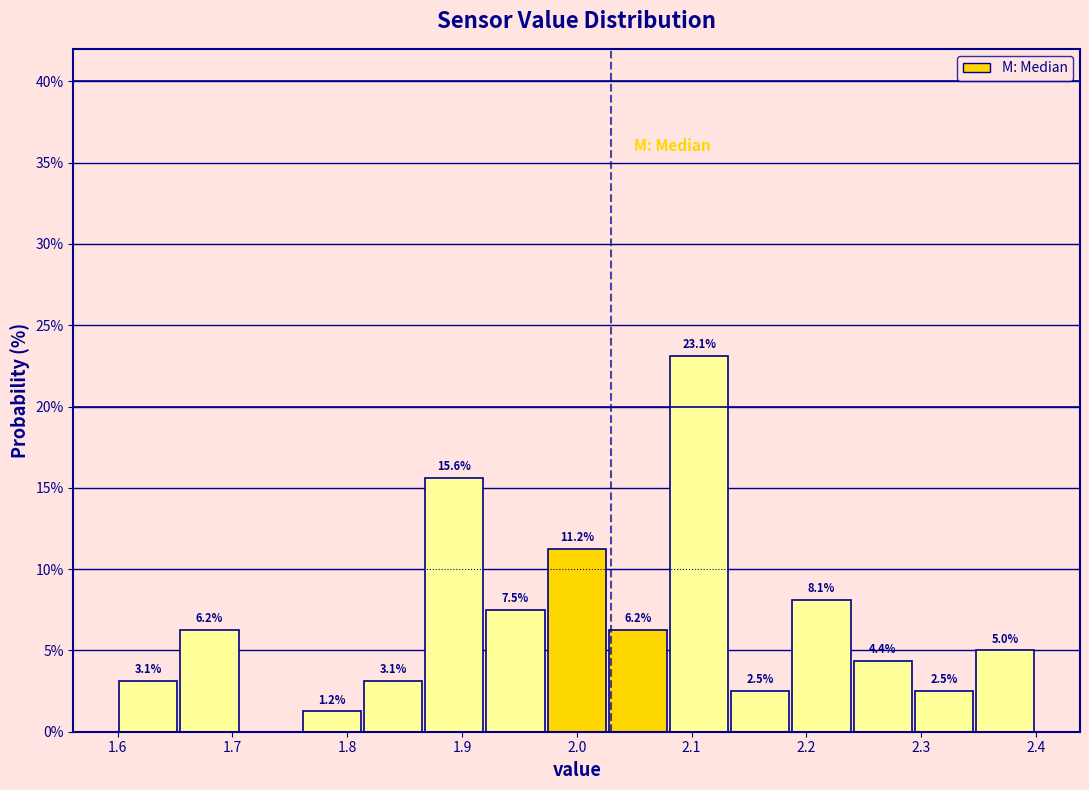

Over which range of the x-axis is the bar tallest?

2.08 to 2.13